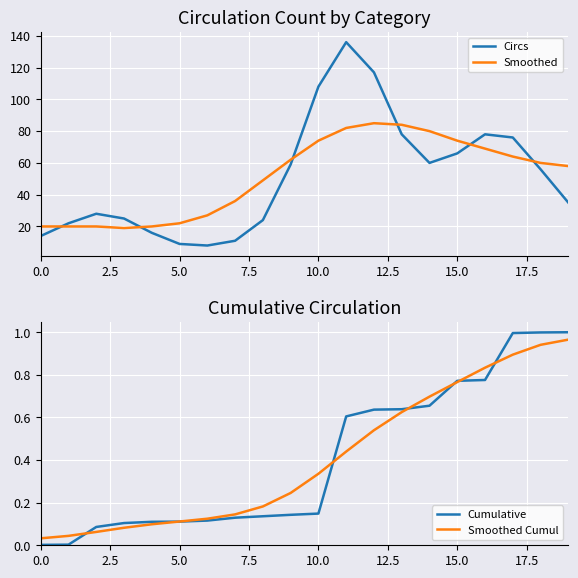

Is this an area chart (filled region under the line)?

No